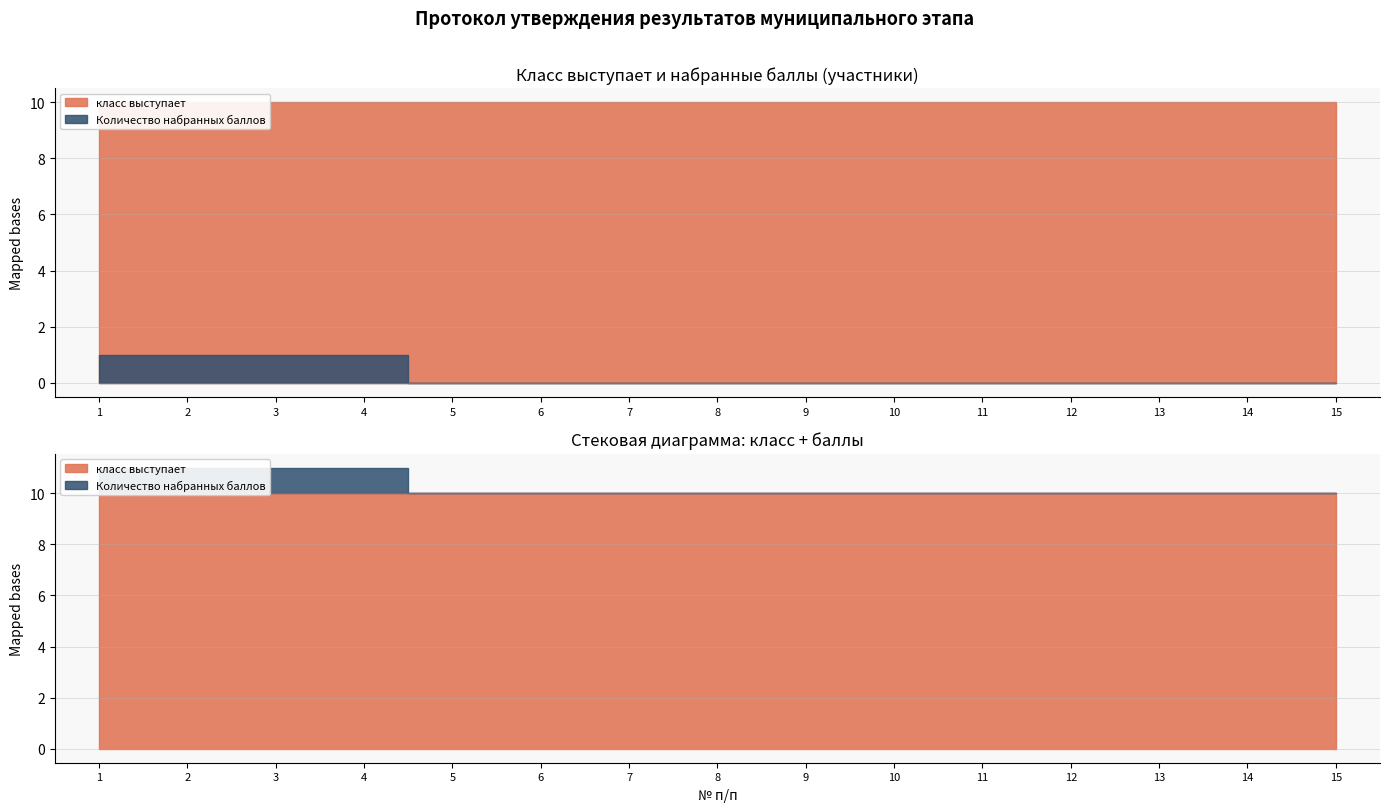

What is the highest value of the Количество набранных баллов series?

1